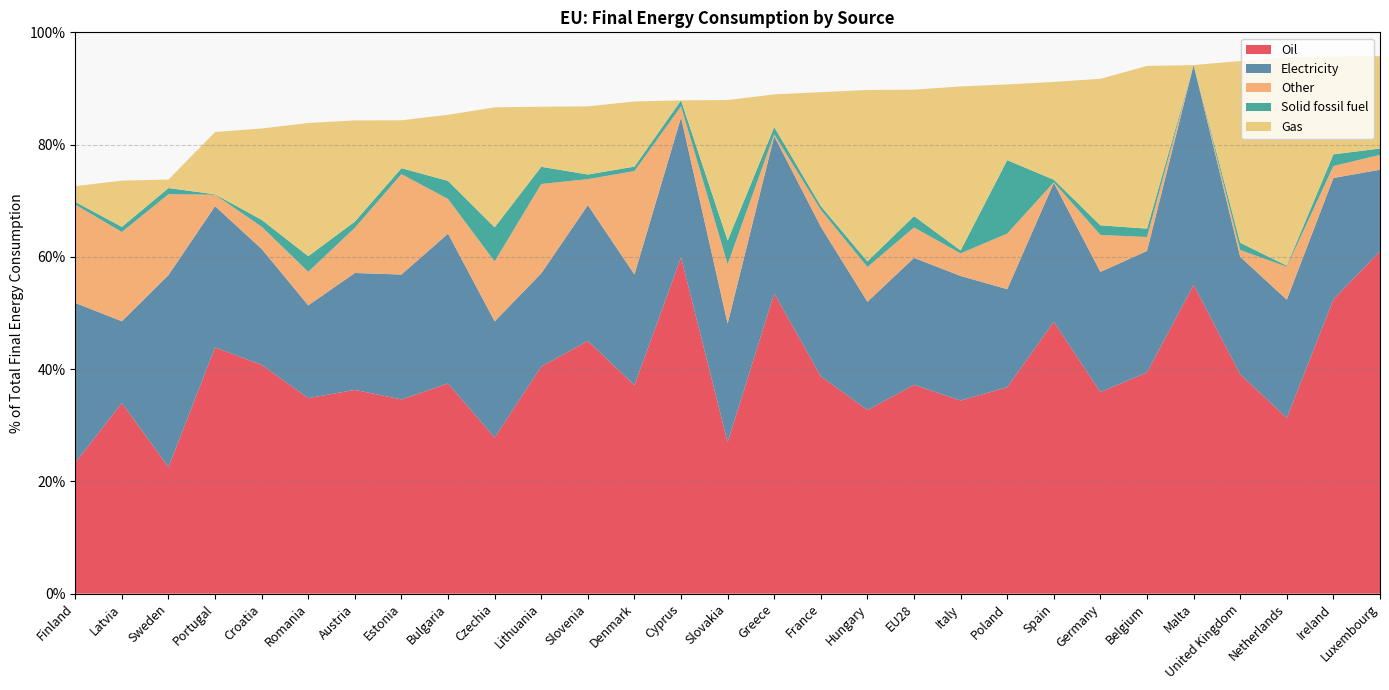

Reading right to left, transcribe all the data shown in this chart.

Oil: 0.6	0.5	0.3	0.4	0.6	0.4	0.4	0.5	0.4	0.3	0.4	0.3	0.4	0.5	0.3	0.6	0.4	0.5	0.4	0.3	0.4	0.3	0.4	0.3	0.4	0.4	0.2	0.3	0.2
Electricity: 0.1	0.2	0.2	0.2	0.4	0.2	0.2	0.2	0.2	0.2	0.2	0.2	0.3	0.3	0.2	0.2	0.2	0.2	0.2	0.2	0.3	0.2	0.2	0.2	0.2	0.3	0.3	0.1	0.3
Other: 0.0	0.0	0.1	0.0	0.0	0.0	0.1	0.0	0.1	0.0	0.1	0.1	0.0	0.0	0.1	0.0	0.2	0.0	0.2	0.1	0.1	0.2	0.1	0.1	0.0	0.0	0.1	0.2	0.2
Solid fossil fuel: 0.0	0.0	0.0	0.0	0.0	0.0	0.0	0.0	0.1	0.0	0.0	0.0	0.0	0.0	0.0	0.0	0.0	0.0	0.0	0.1	0.0	0.0	0.0	0.0	0.0	0.0	0.0	0.0	0.0
Gas: 0.2	0.2	0.4	0.3	0.0	0.3	0.3	0.2	0.1	0.3	0.2	0.3	0.2	0.1	0.3	0.0	0.1	0.1	0.1	0.2	0.1	0.1	0.2	0.2	0.2	0.1	0.0	0.1	0.0